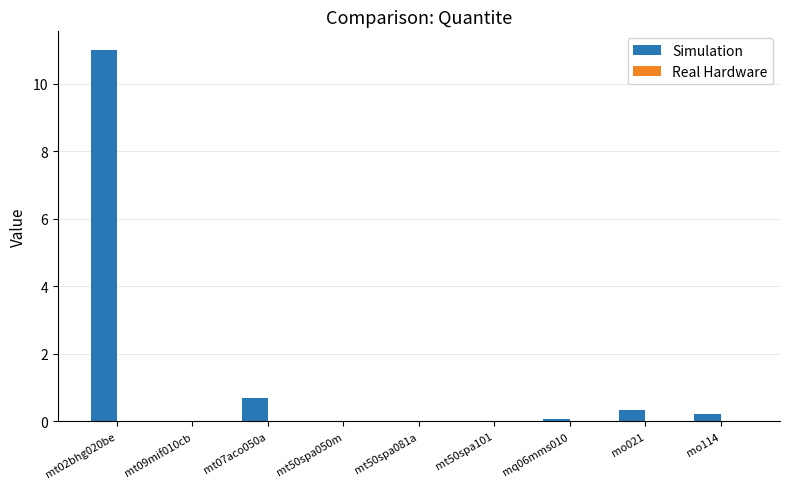

How many categories are shown in the chart?

9